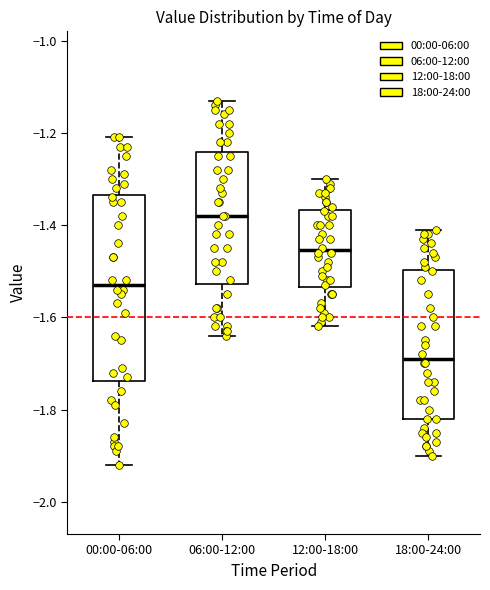

Which box's median line is the lowest?

18:00-24:00